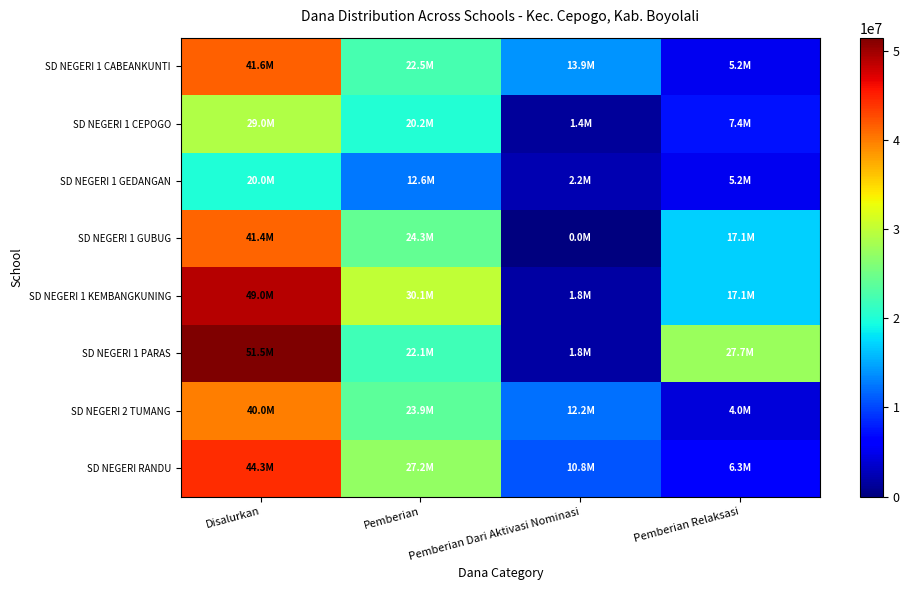

At how many categories does at least one series exceed 43915199?

1